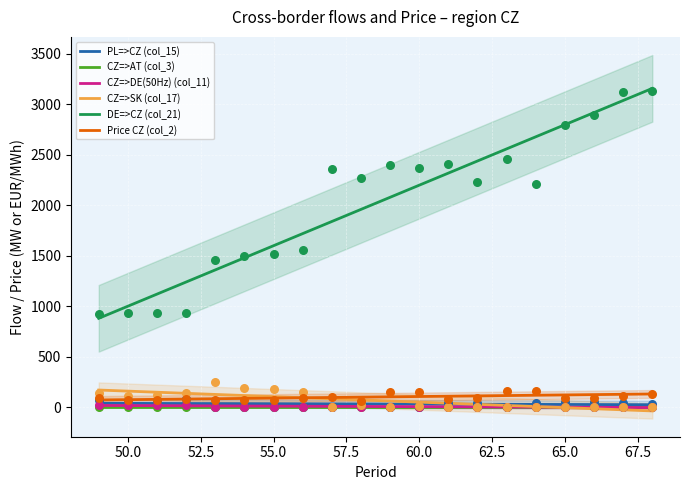

Which series reaches the minimum Y coordinate?

CZ=>SK (col_17)